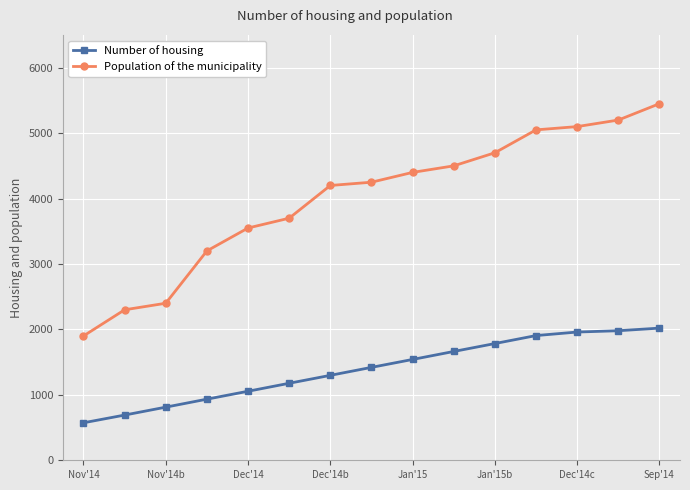

Which series has the largest range (max minus min)?

Population of the municipality